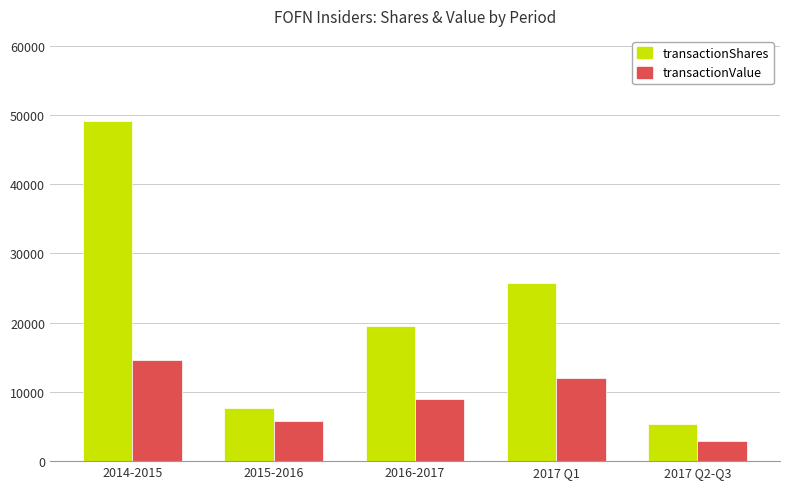

What is the difference between the highest and lowest values at 2017 Q2-Q3?

2500